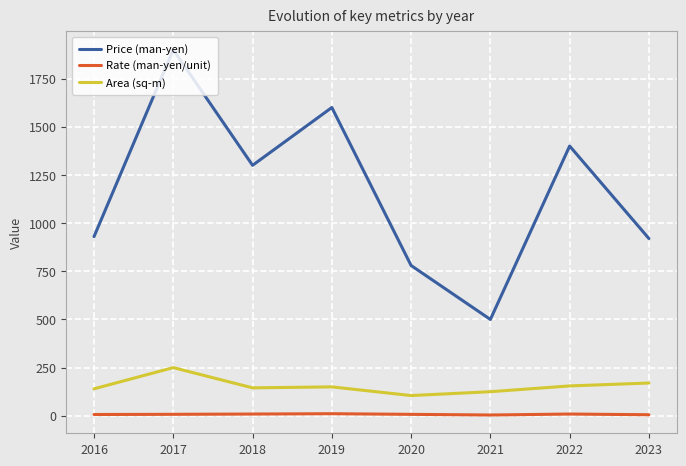

True or false: Area (sq-m) and Price (man-yen) intersect in this chart.

False